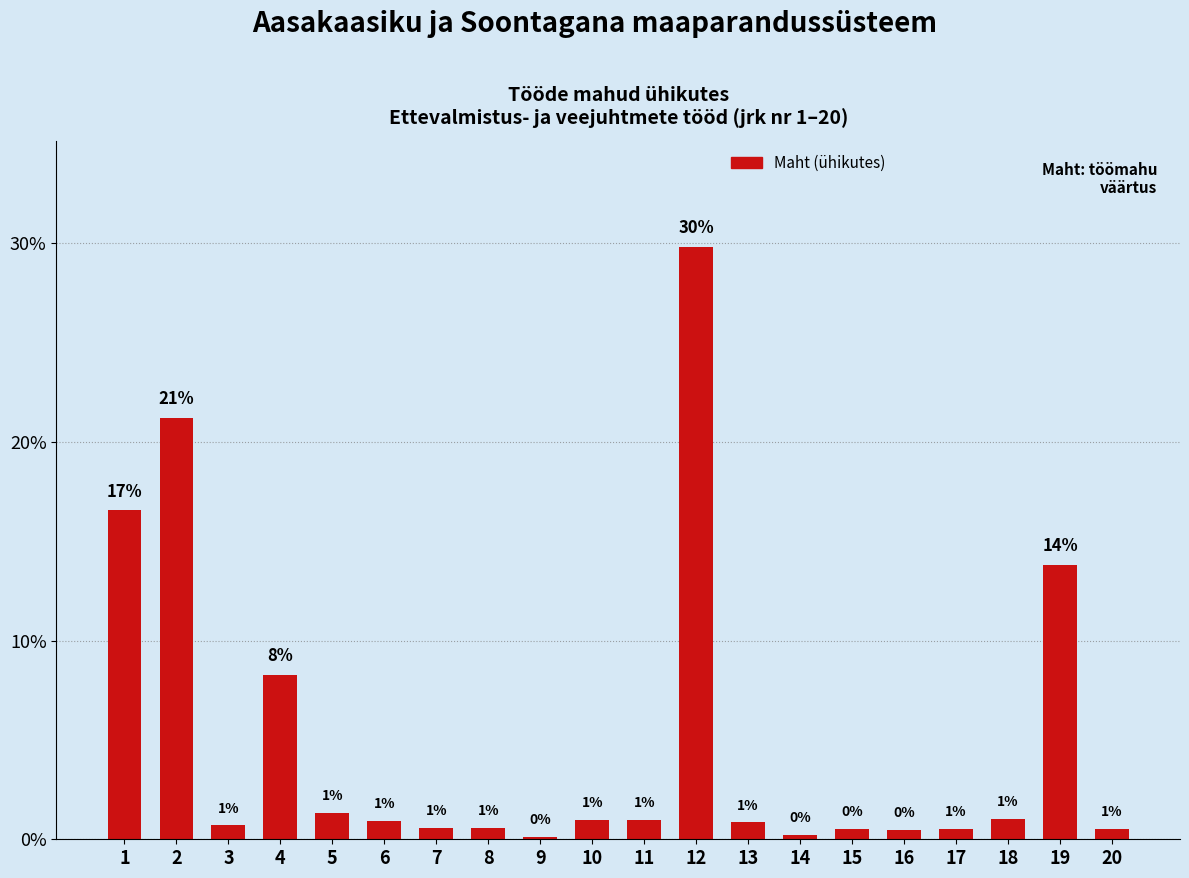

At which label is the value closest to 14?

19